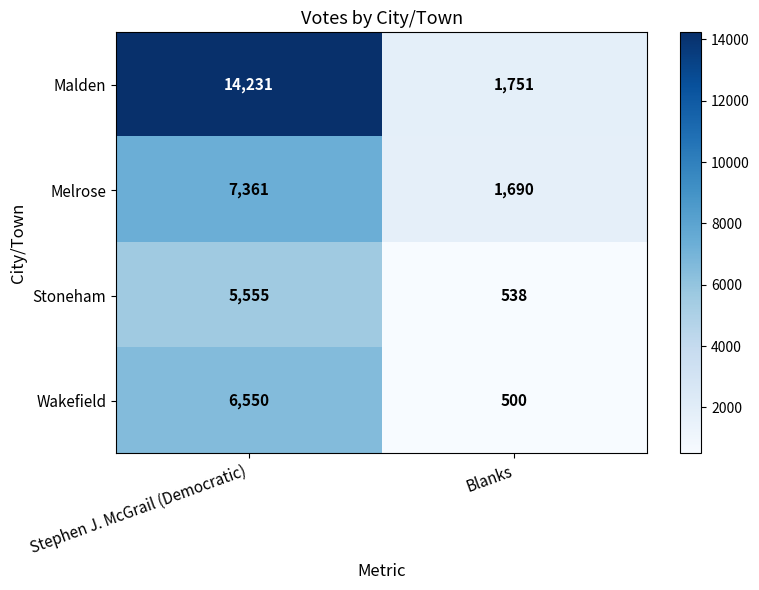

What is the highest value of the Wakefield series?

6550